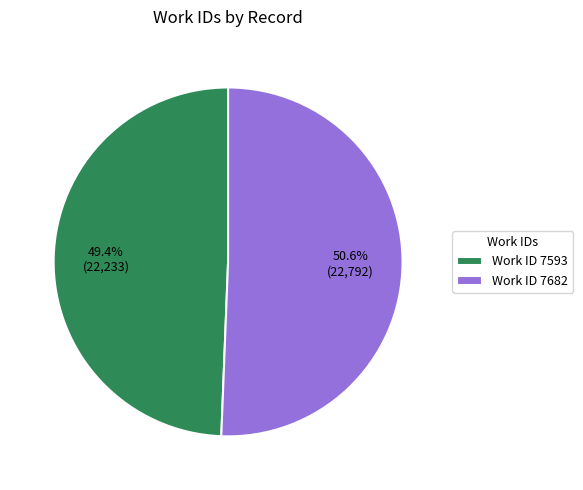

Between Work ID 7593 and Work ID 7682, which is larger?

Work ID 7682